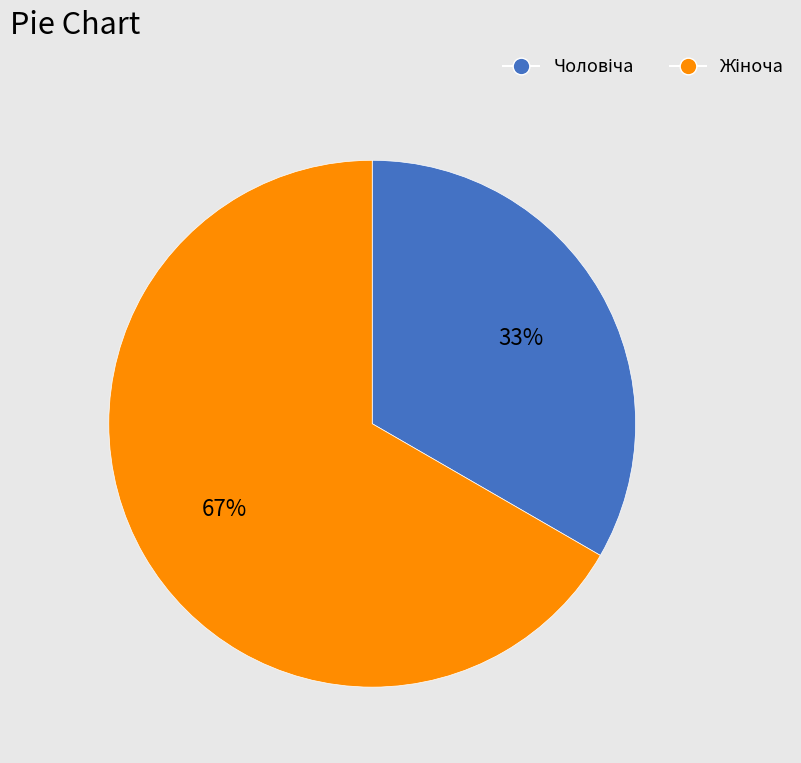

To the nearest percent, what is the average slice percentage?

50%